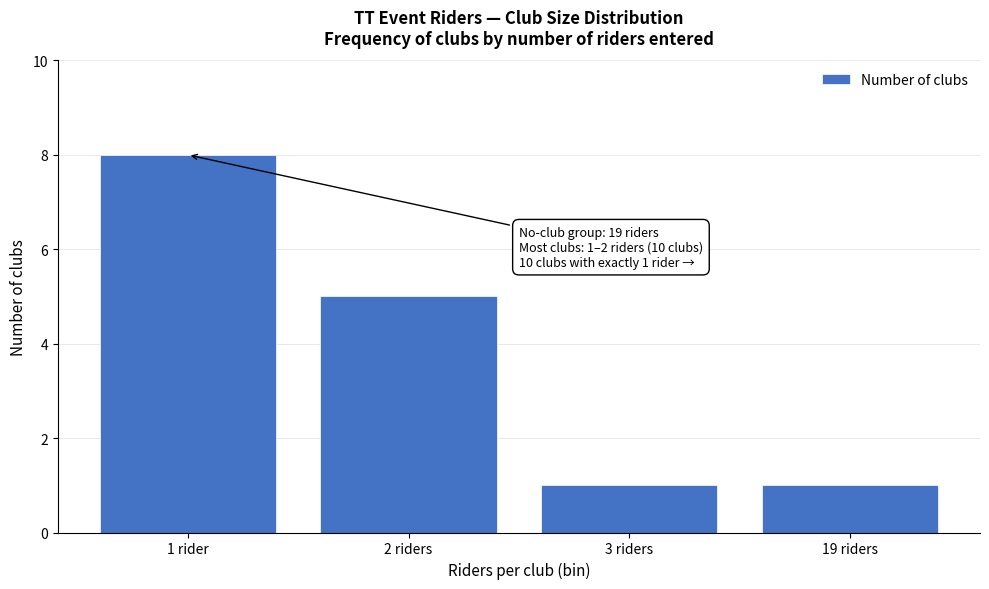

Reading left to right, transcribe all the data shown in this chart.

8	5	1	1